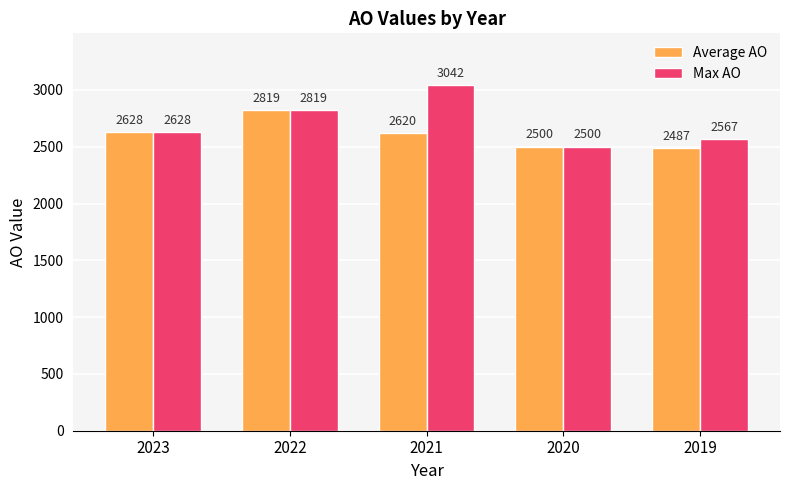

List the series in order of their overall mean, lowest first.

Average AO, Max AO